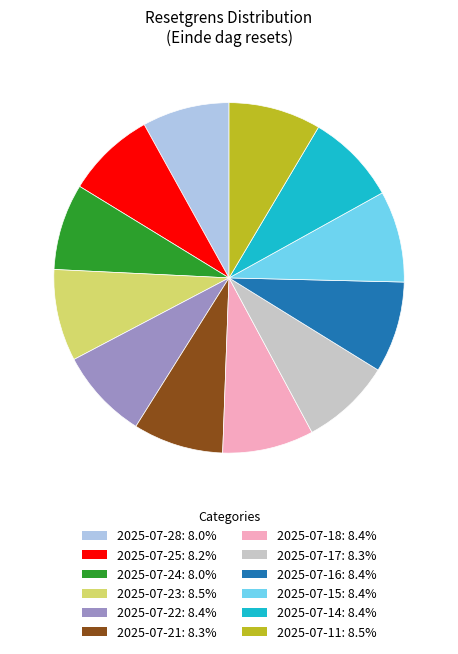

Approximately how many times larger is the value at 2025-07-14 compared to 2025-07-11?

1.0